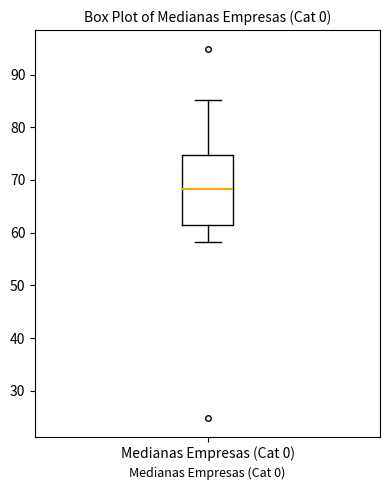

Read this box plot against the y-axis: the position of the median line, the range covered by the box, and the ends of both whiskers. The values are not printed on the chart, so give them approximately, as read against the axis.

median 68, box 61 to 75, whiskers 58 to 85